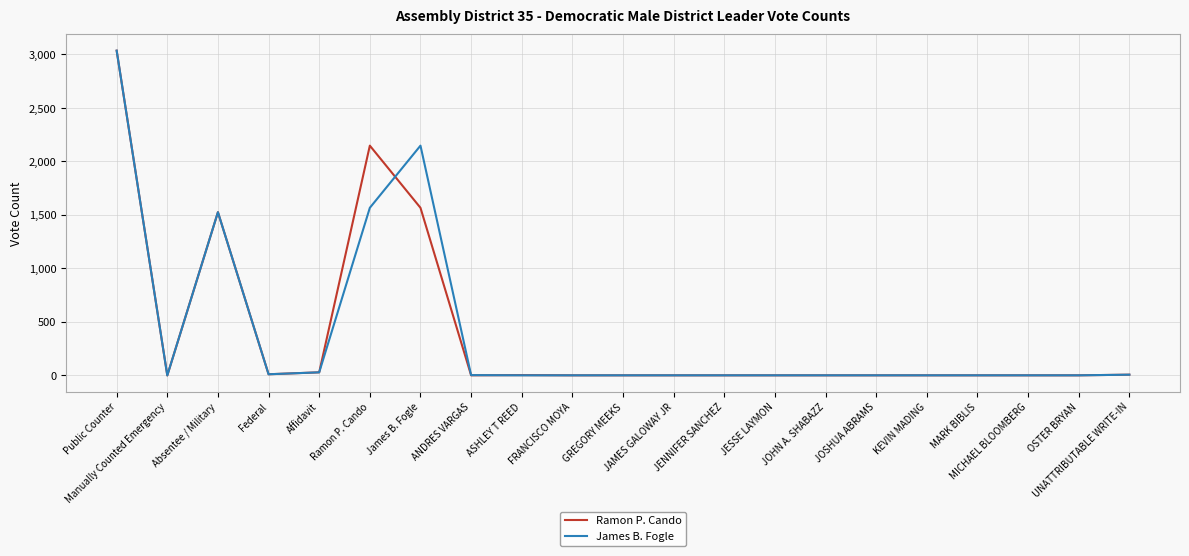

Where is Ramon P. Cando nearest to the value 1518?

Absentee / Military